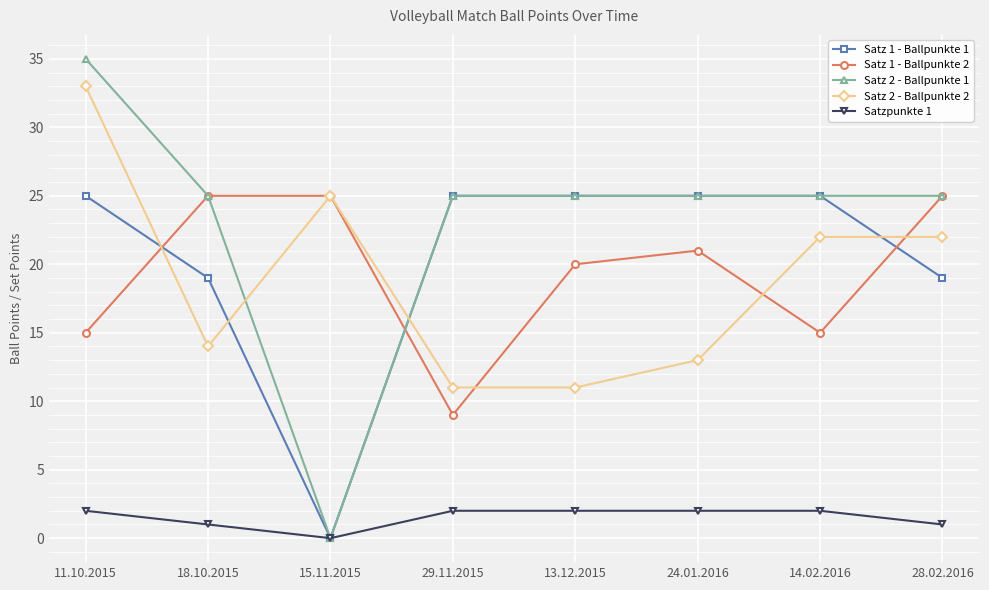

How many data points in Satz 2 - Ballpunkte 2 are less than 22?

4